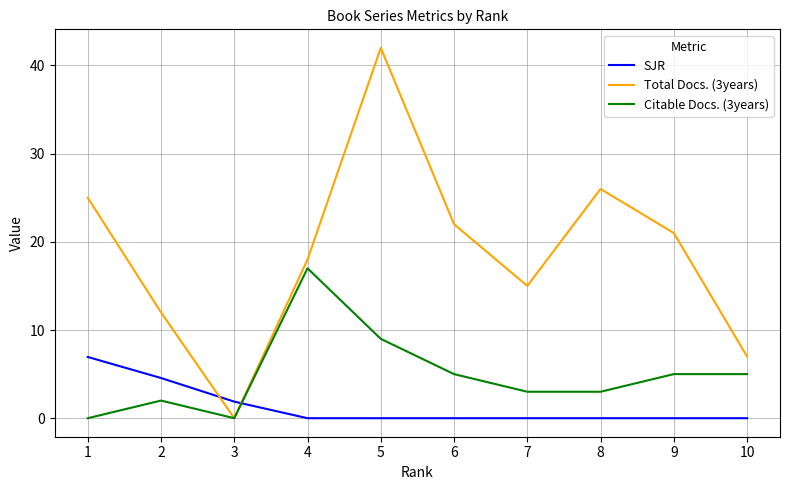

Which category has the lowest value in the SJR series?

10